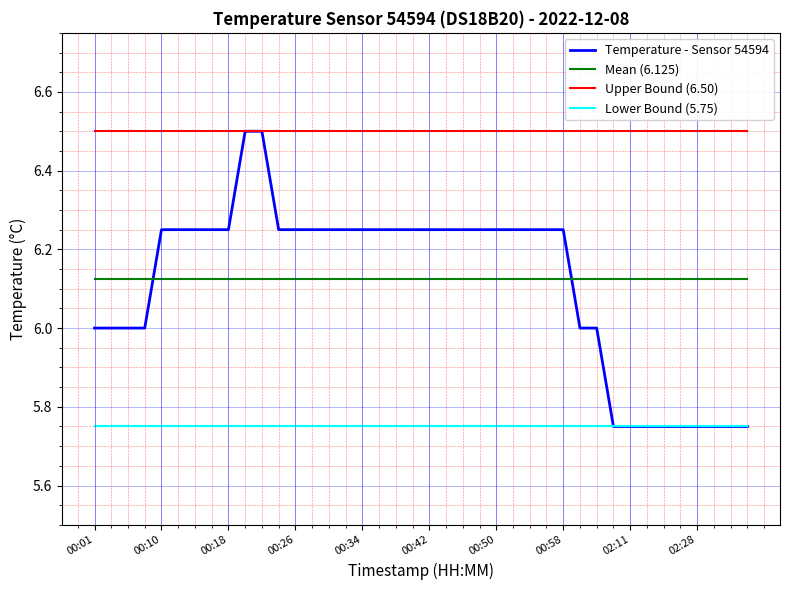

What is the maximum value shown in the chart?

6.5